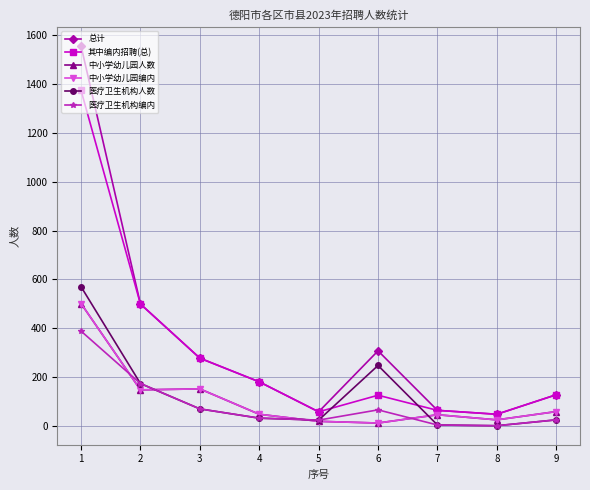

Which series has the largest total across all categories?

总计